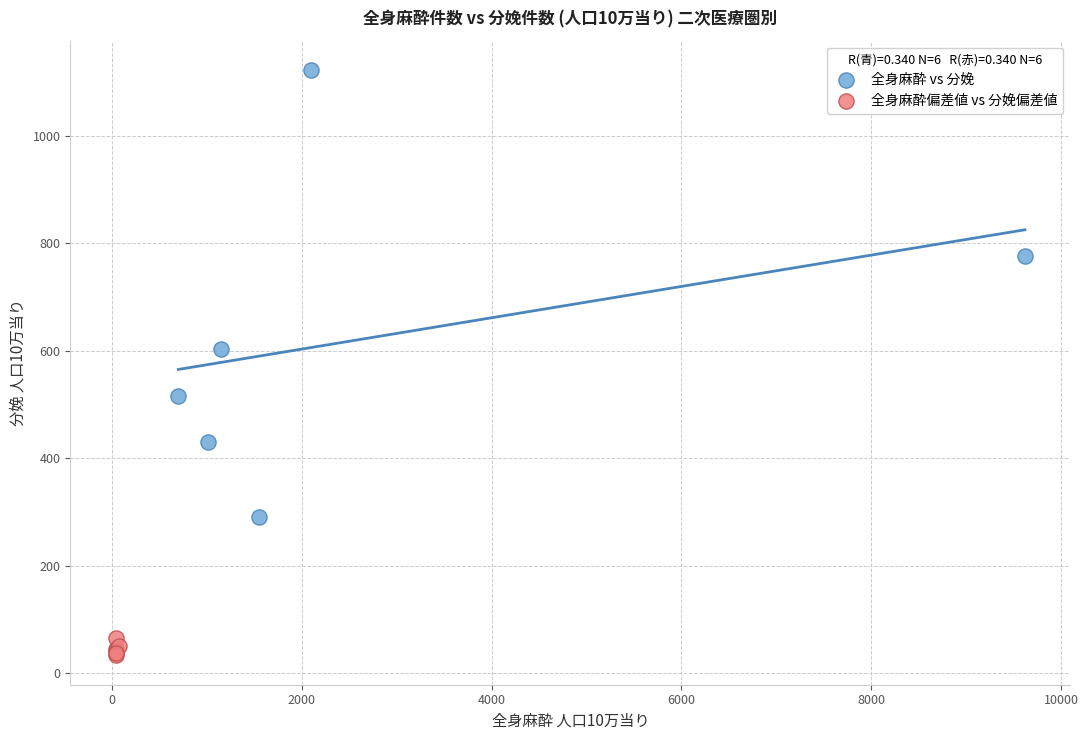

Which series contains the lowest Y value?

全身麻酔偏差値 vs 分娩偏差値